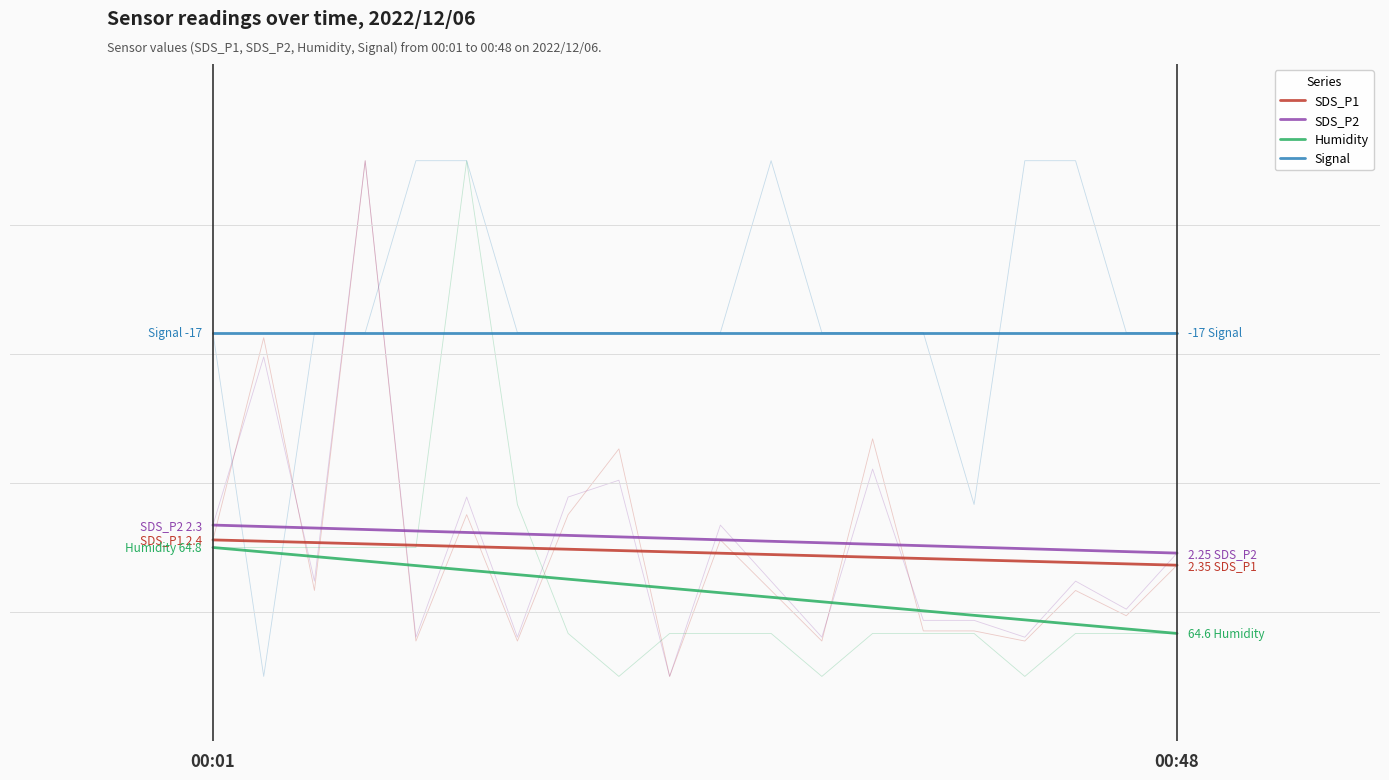

Where does the SDS_P2 series first go above 33?

00:01